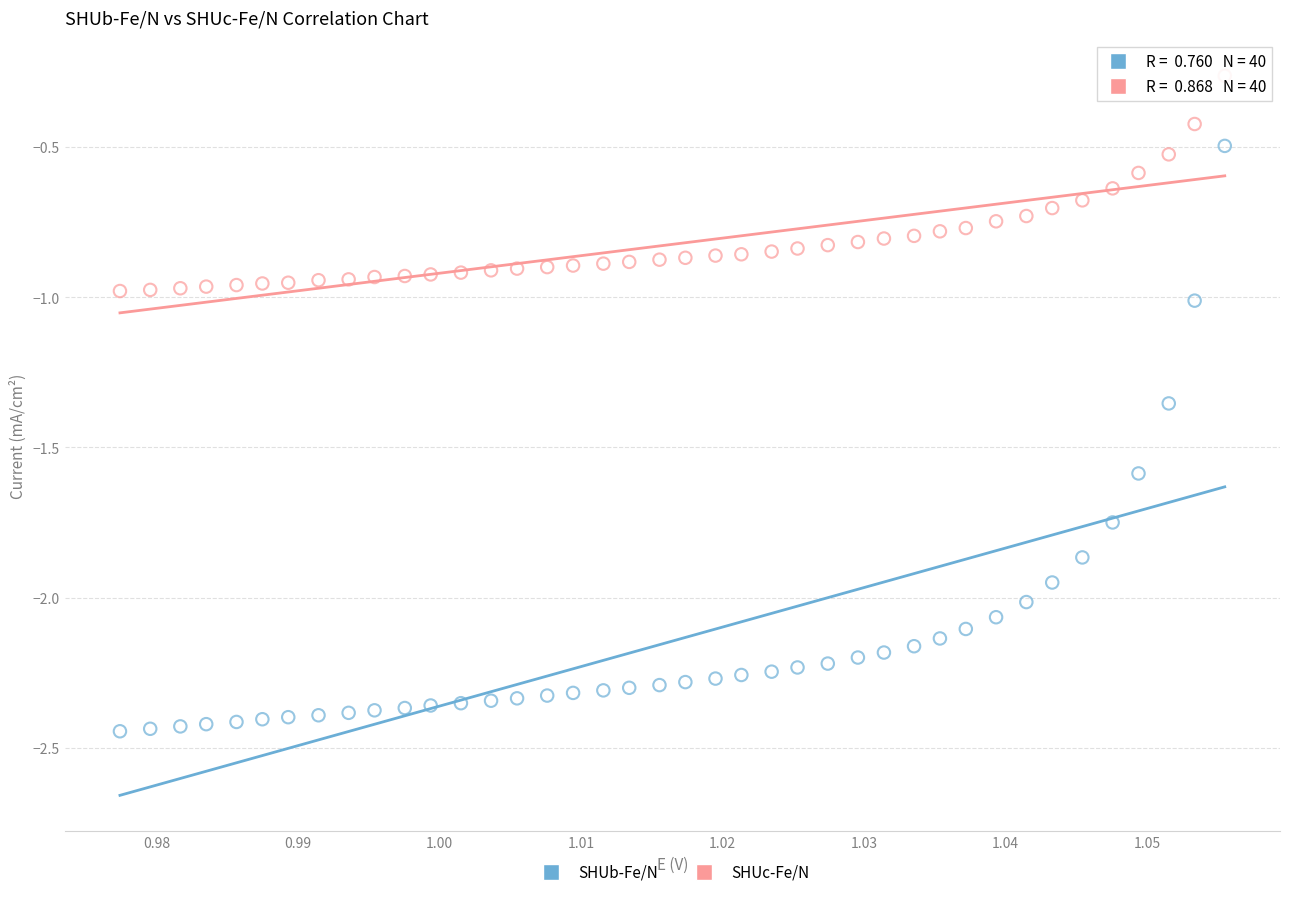

Across all data points, what is the range of Y values (max minus min)?

2.2